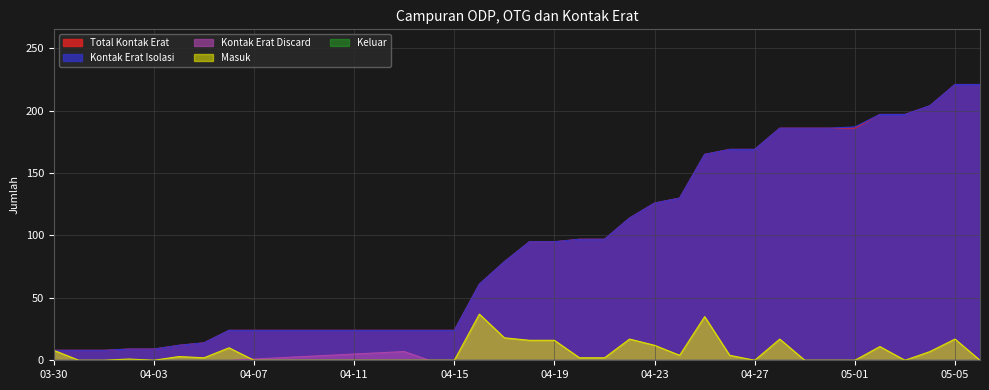

How many values in the Kontak Erat Discard series exceed 0?

7